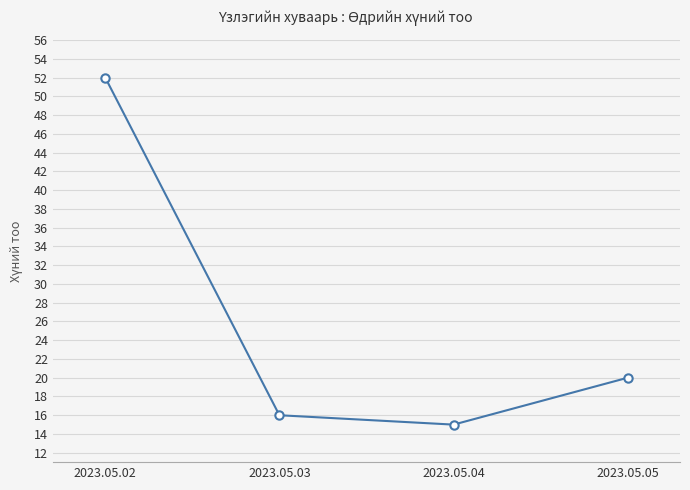

List the labels in order of value, largest first.

2023.05.02, 2023.05.05, 2023.05.03, 2023.05.04